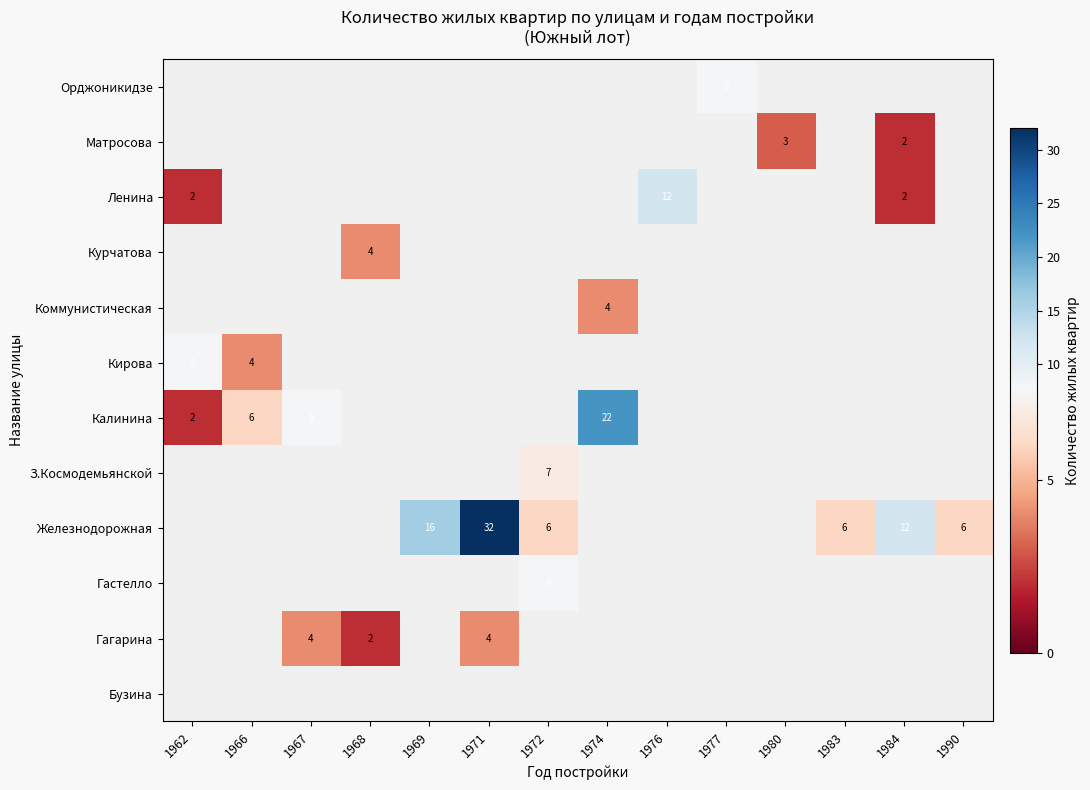

At which label does Кирова reach its peak?

1962